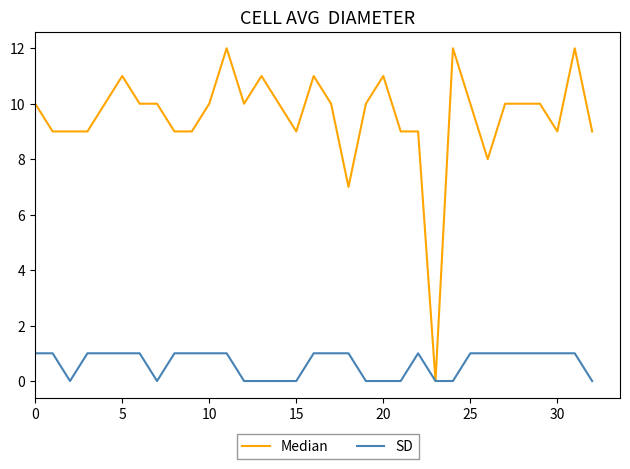

What is the greatest value displayed?

12